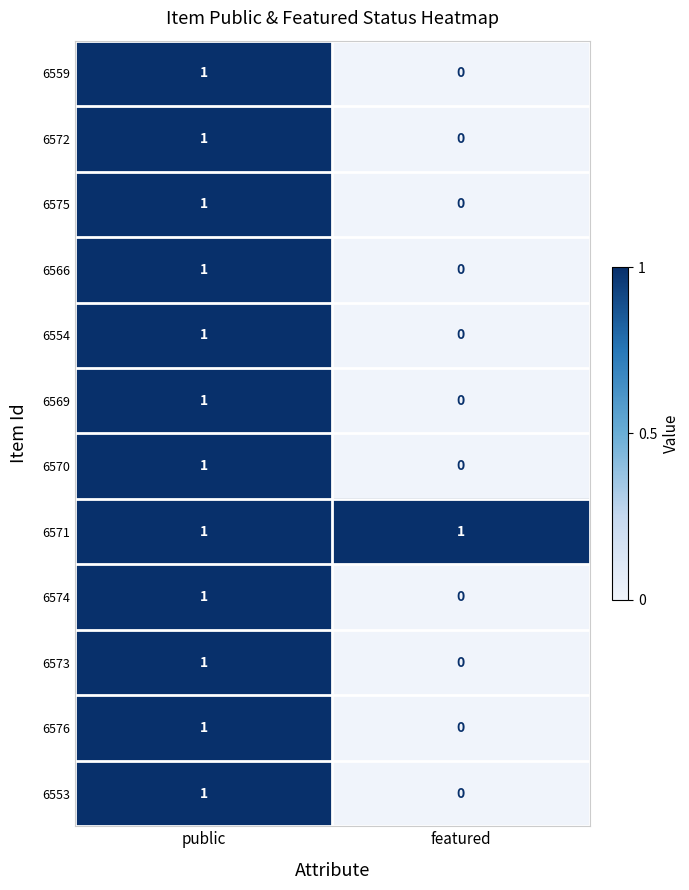

Reading right to left, what are all the values shown in this chart?

6559: 0	1
6572: 0	1
6575: 0	1
6566: 0	1
6554: 0	1
6569: 0	1
6570: 0	1
6571: 1	1
6574: 0	1
6573: 0	1
6576: 0	1
6553: 0	1